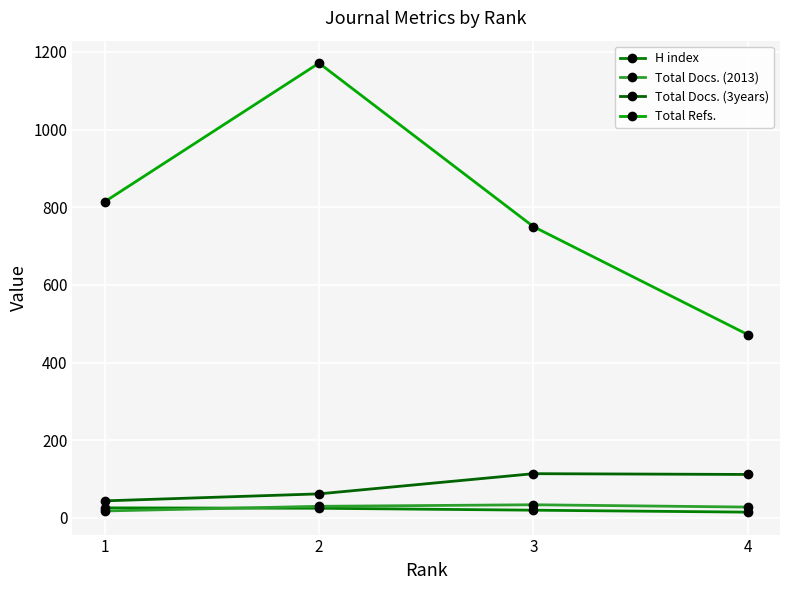

True or false: Total Refs. has more than 1 interior local peaks.

False